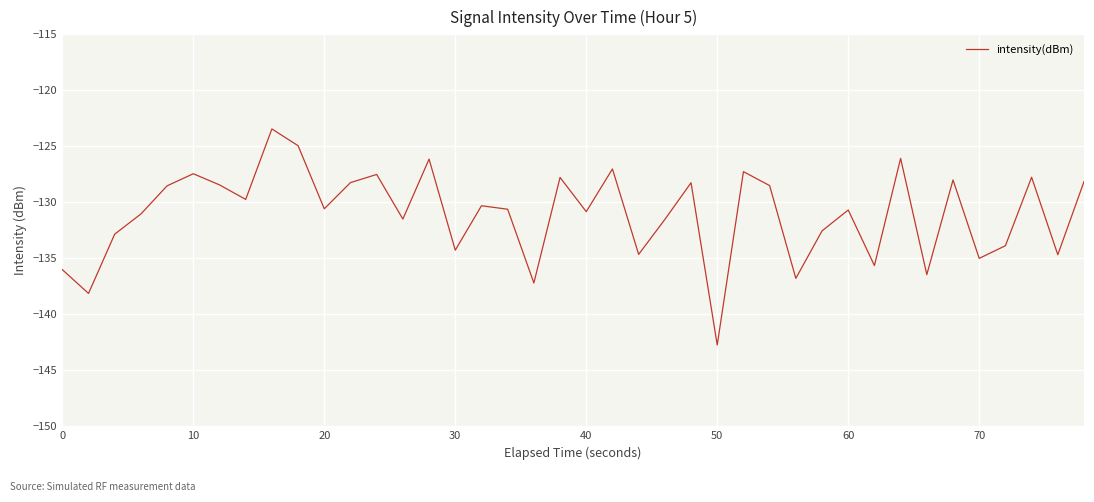

What is the difference between the maximum and minimum values?

19.3